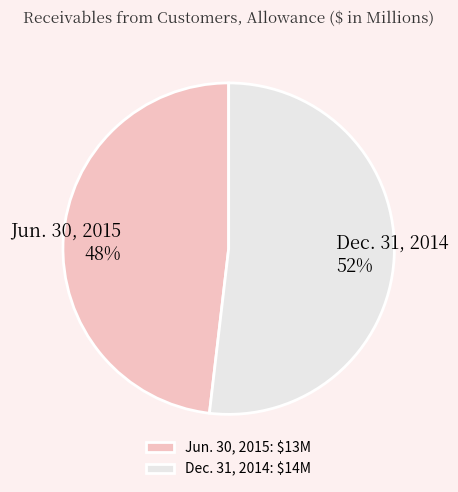

Is there a majority slice in this chart?

Yes